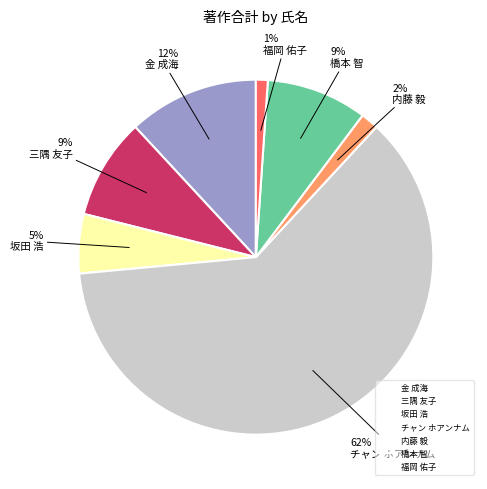

Is it true that 三隅 友子 is 21% of the pie?

False